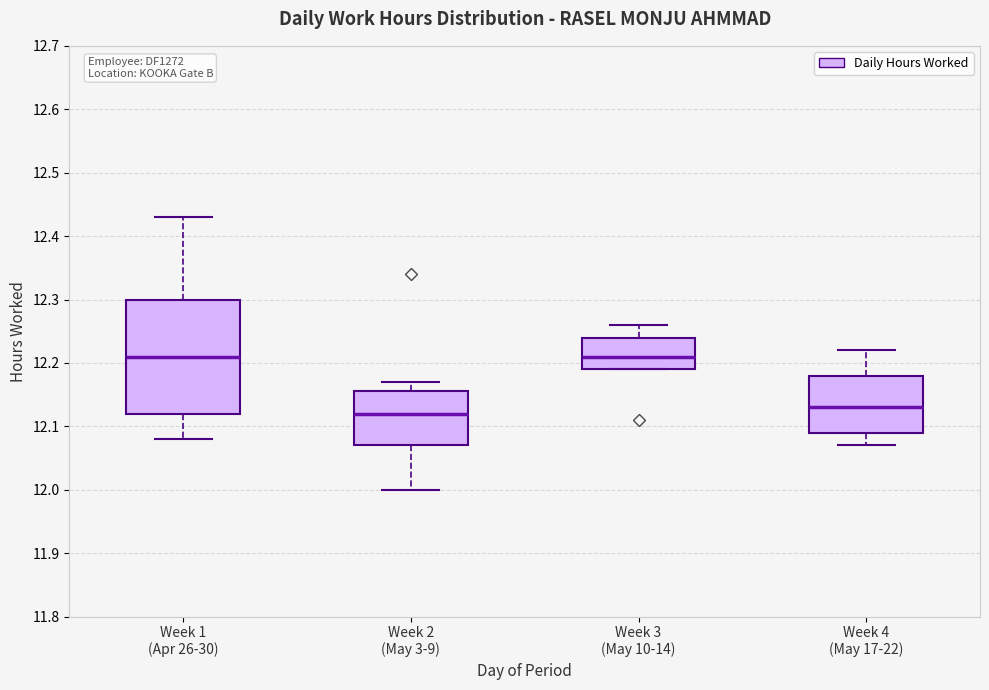

Reading left to right, transcribe this box plot: for each box, give where its median line is, the range the box spans, and where its two whiskers end, as read against the y-axis. The values are not printed on the chart, so give them approximately, as read against the axis.

Week 1 (Apr 26-30): median 12.21, box 12.12 to 12.30, whiskers 12.08 to 12.43
Week 2 (May 3-9): median 12.12, box 12.07 to 12.16, whiskers 12.00 to 12.17
Week 3 (May 10-14): median 12.21, box 12.19 to 12.24, whiskers 12.19 to 12.26
Week 4 (May 17-22): median 12.13, box 12.09 to 12.18, whiskers 12.07 to 12.22